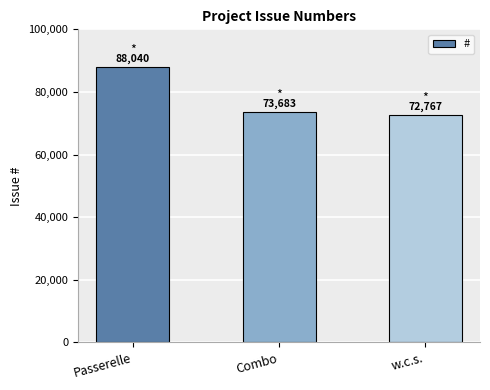

What is the sum of all values?

234490